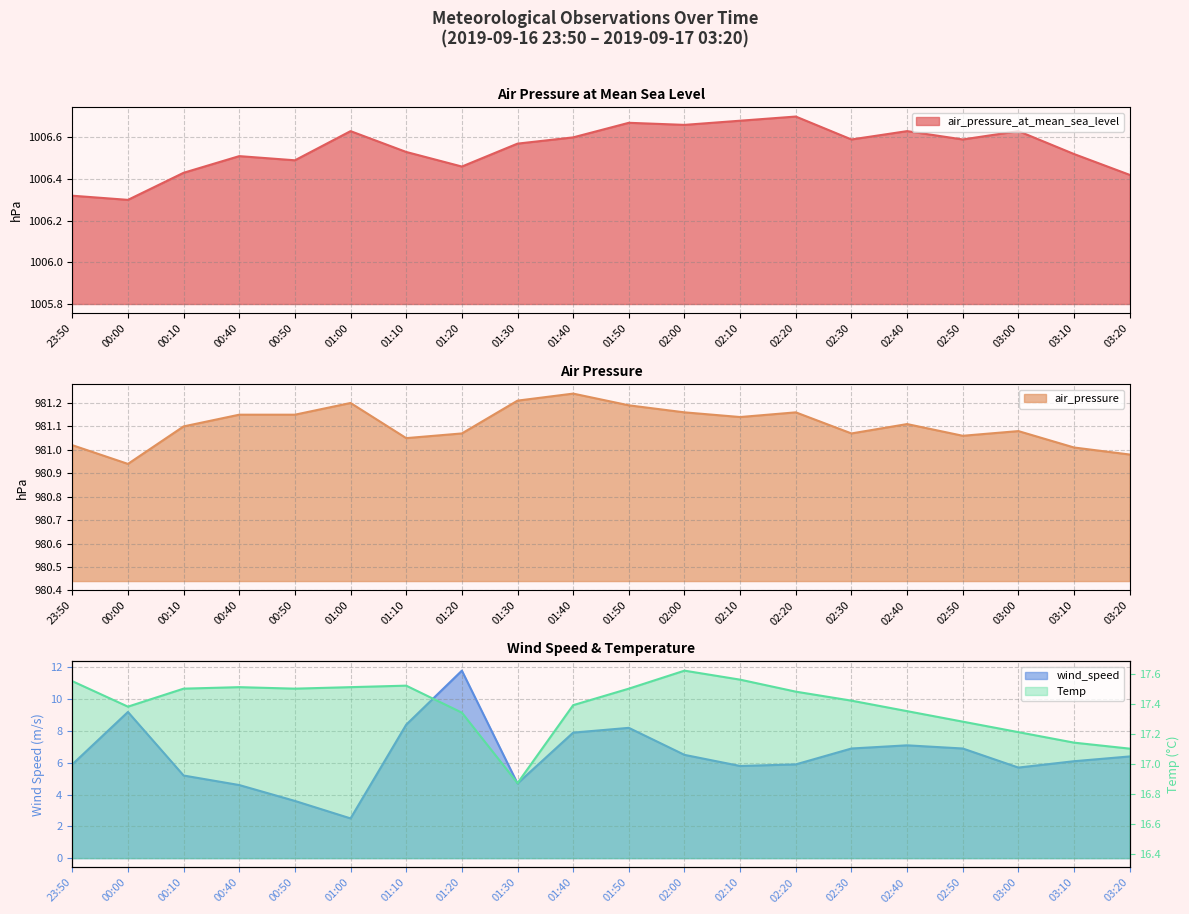

Which series has the largest total across all categories?

air_pressure_at_mean_sea_level